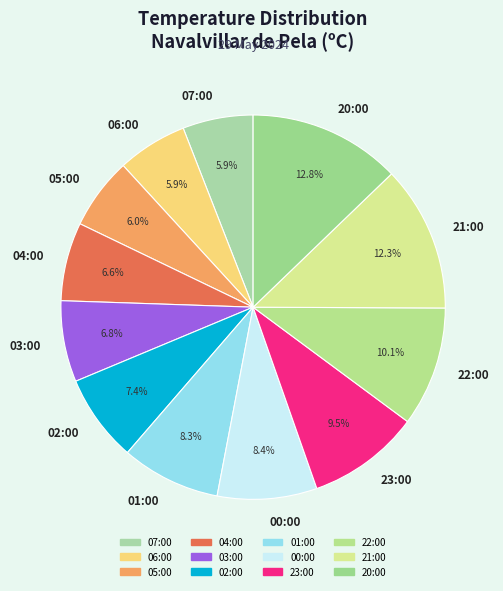

Is there any slice that represents more than half of the pie?

No